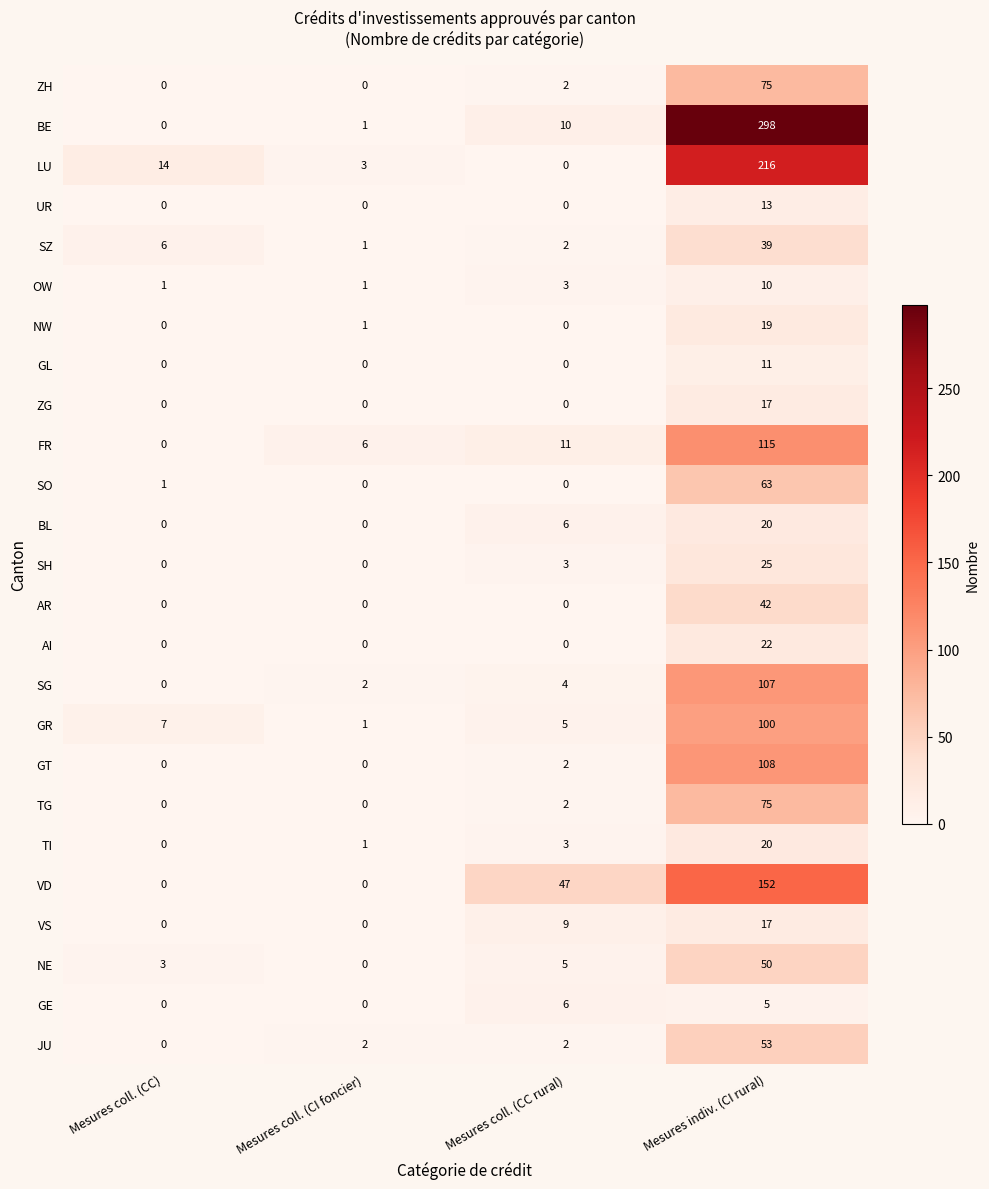

List the labels in order of BE value, smallest first.

Mesures coll. (CC), Mesures coll. (CI foncier), Mesures coll. (CC rural), Mesures indiv. (CI rural)